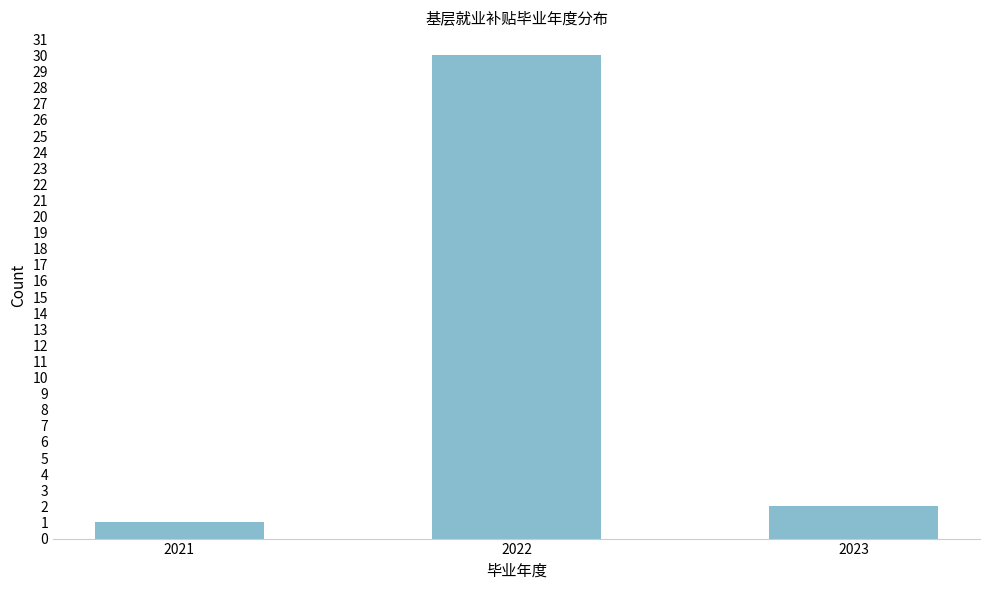

Reading left to right, list all the values displayed in this chart.

2021=1	2022=30	2023=2